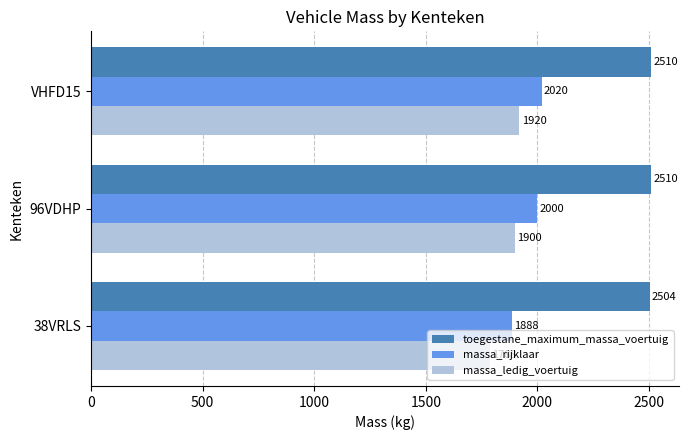

What value does the massa_rijklaar series have at 38VRLS?

1888